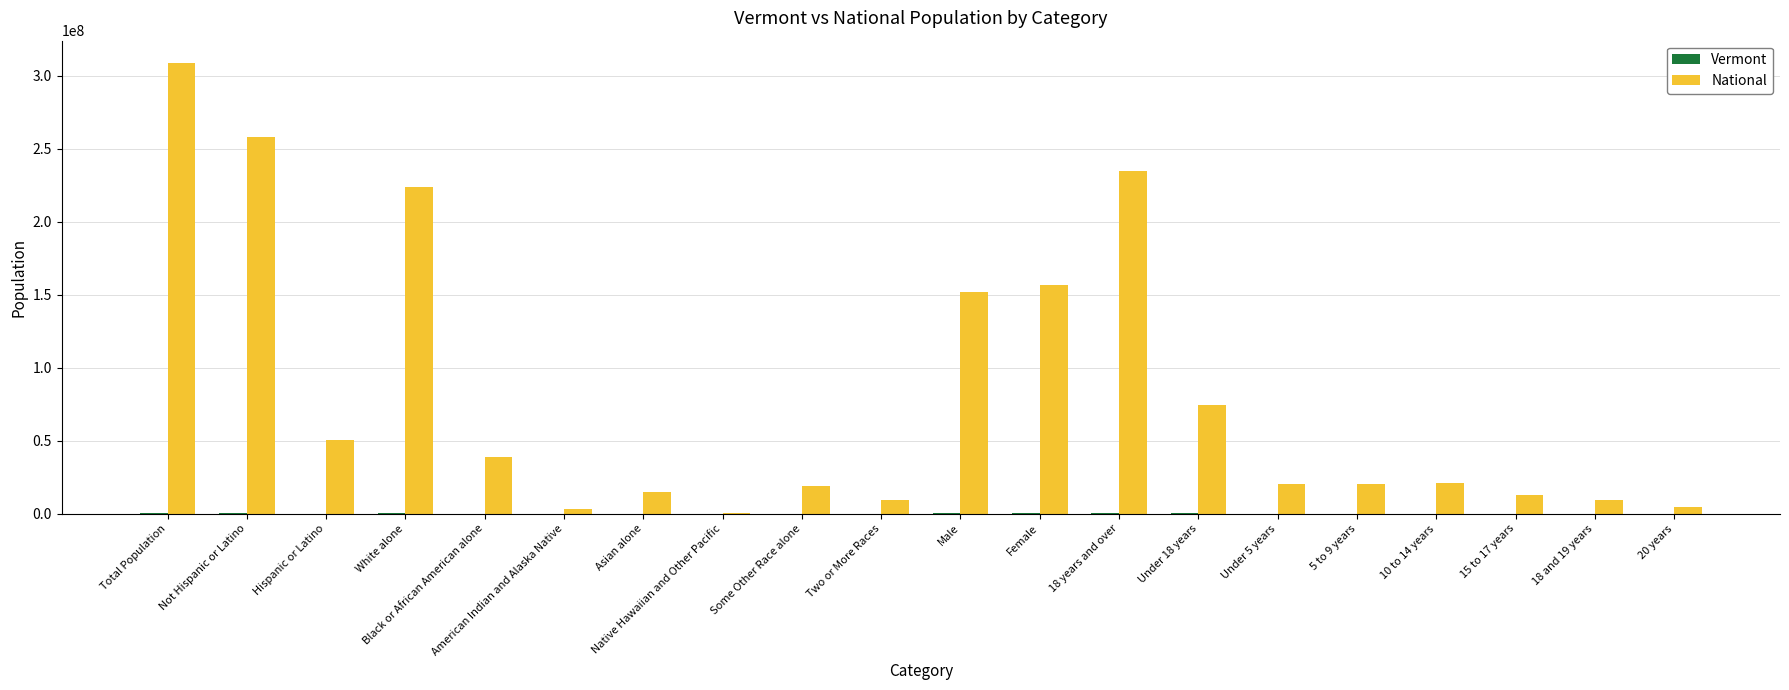

How many groups of bars are there?

20